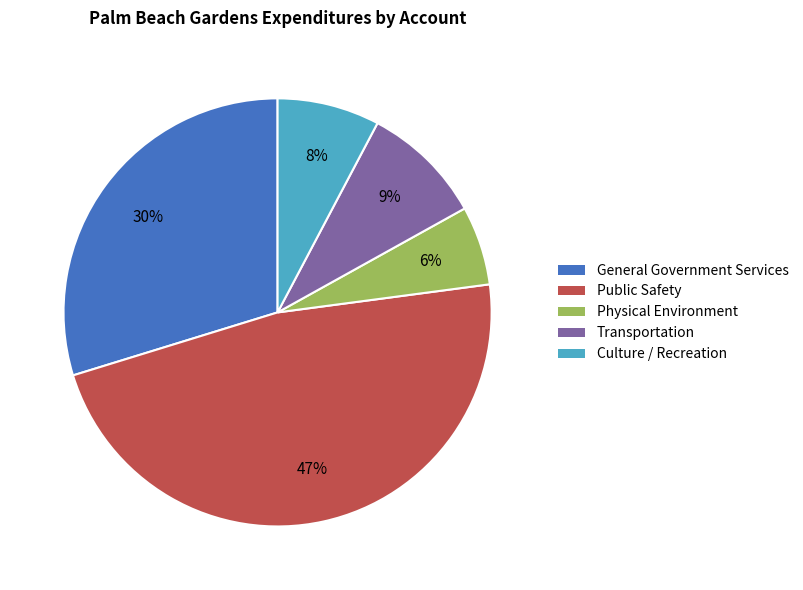

To the nearest percent, what is the difference between the largest and smallest slice percentages?

41%